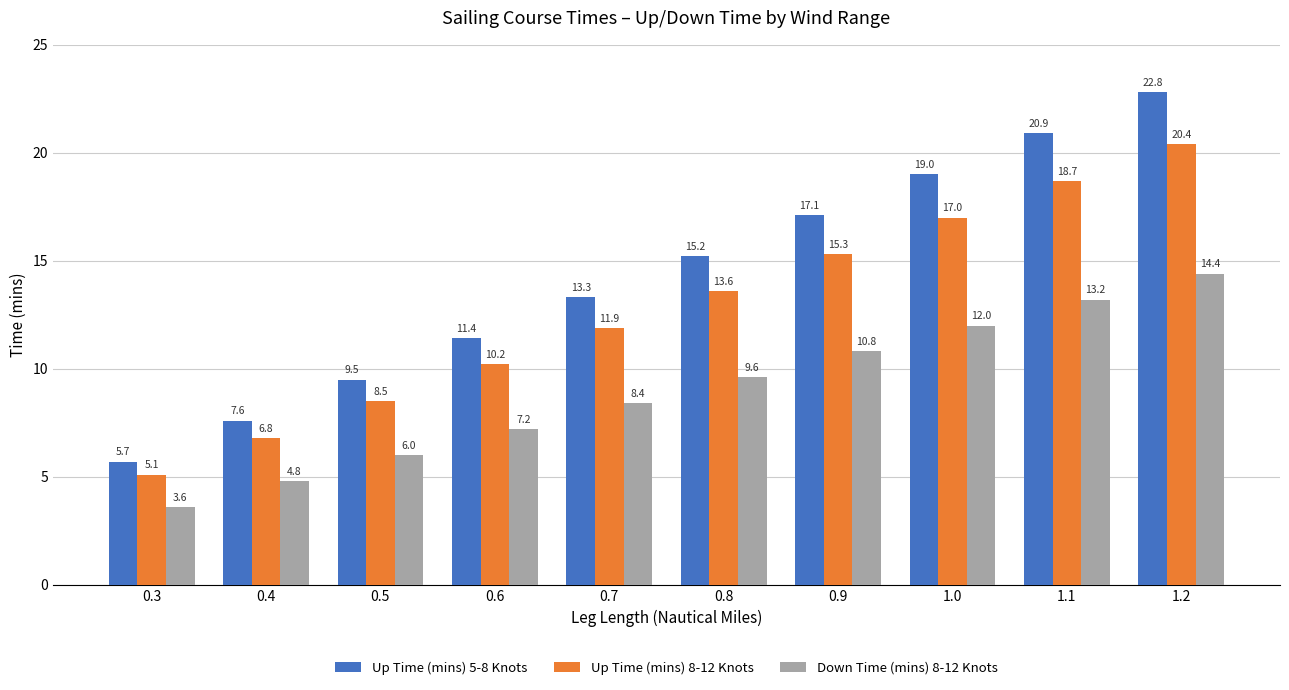

Does the chart contain stacked bars?

No